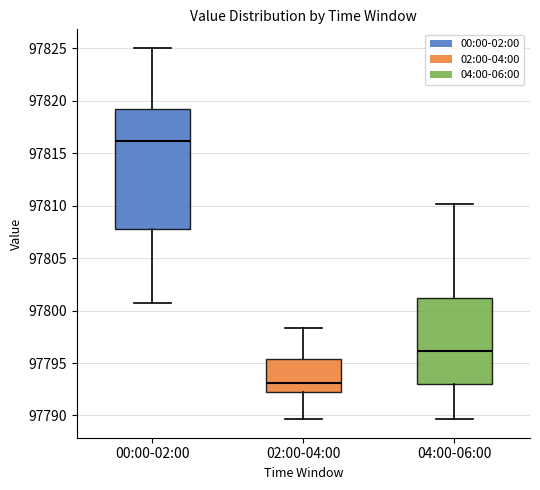

Which box's median line is the highest?

00:00-02:00